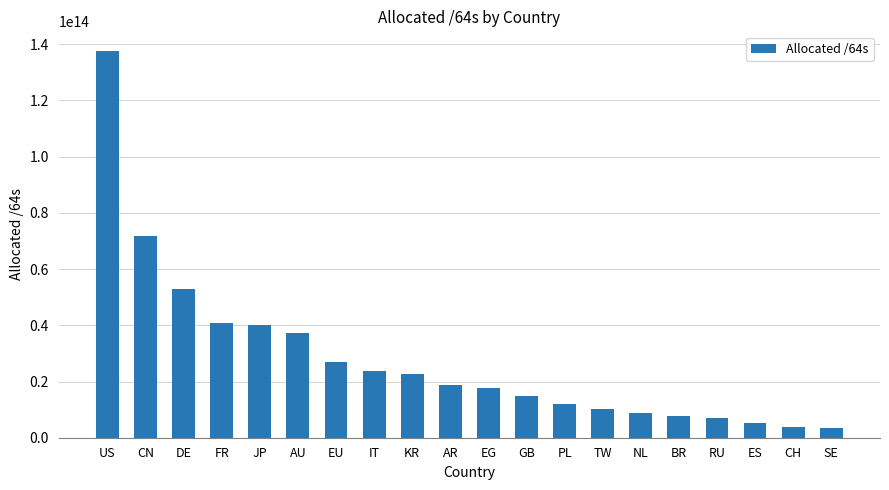

Where does the data first go above 18730417848320?

US